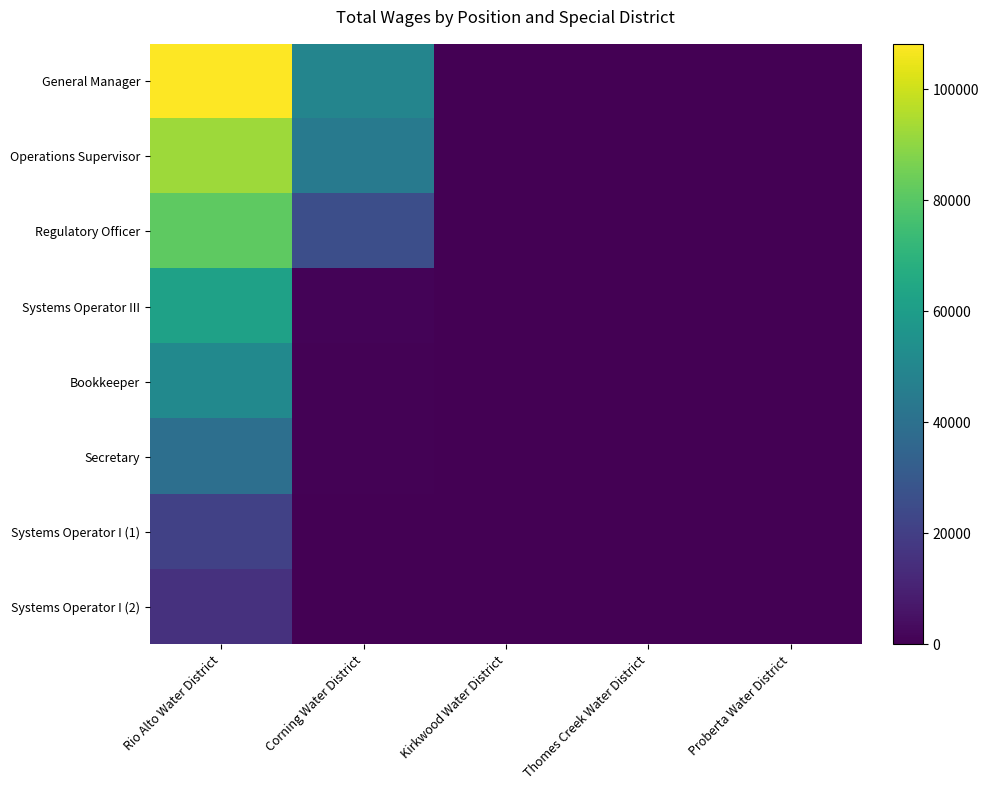

How many data points does each series have?

5